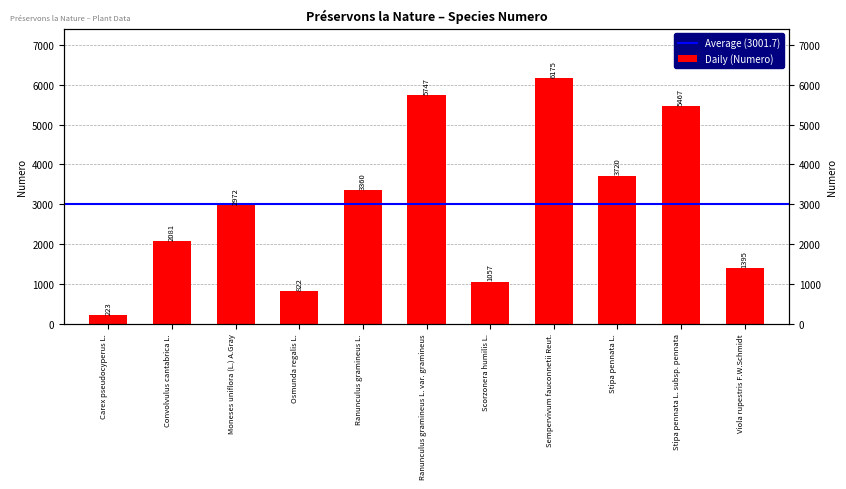

What is the difference between the maximum and minimum values?

5952